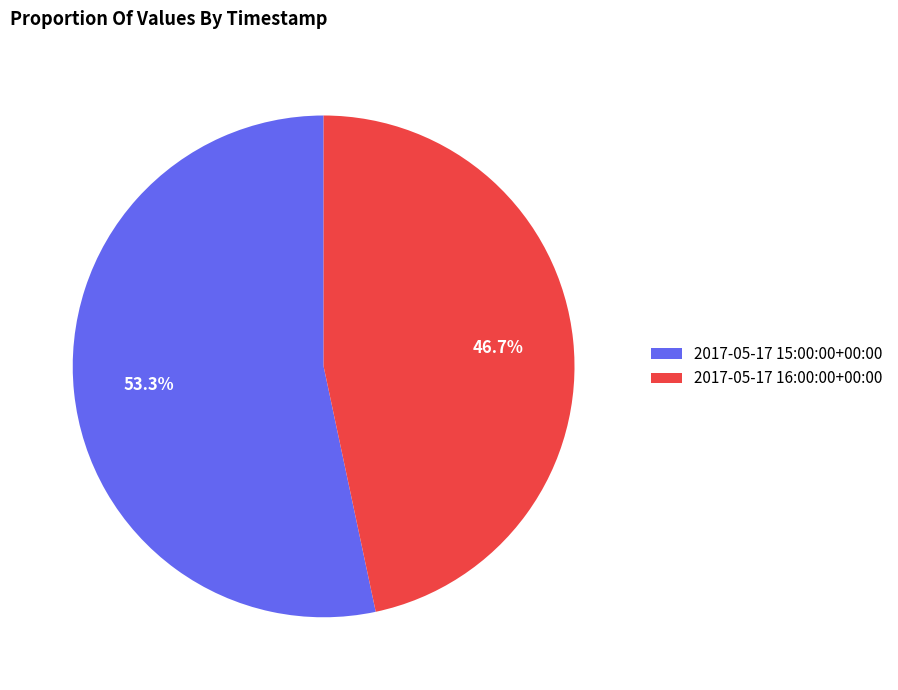

How many segments does this pie chart have?

2